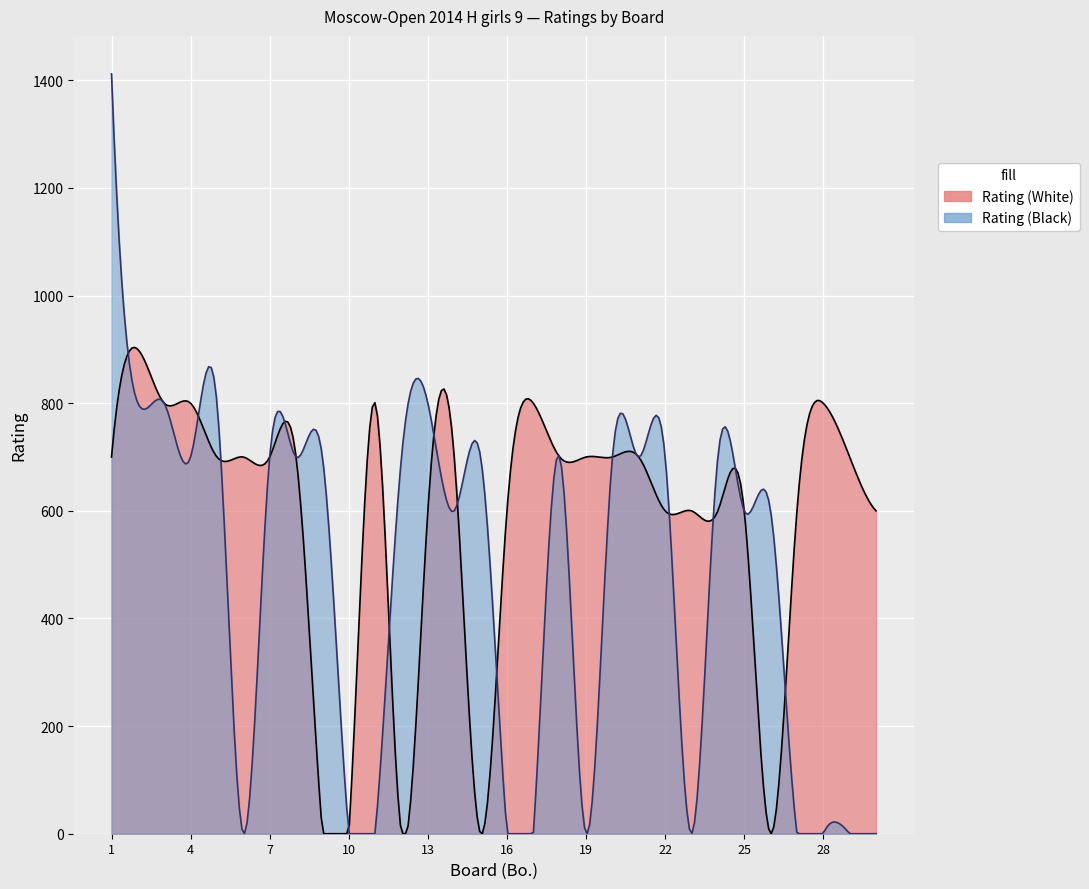

At which label does Rating (White) first exceed 700?

2